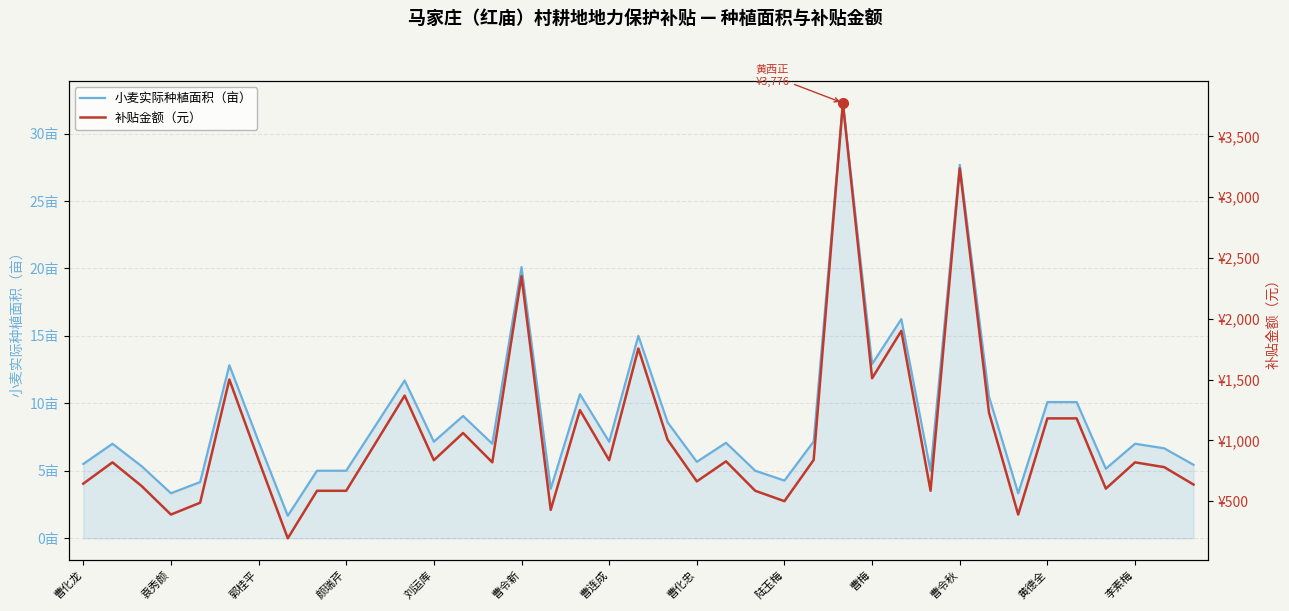

Is it true that 补贴金额（元） equals 497.8 at 17?

False